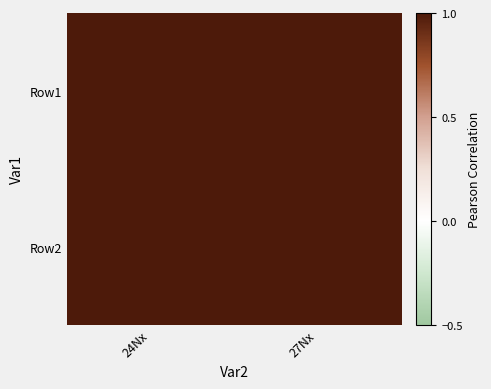

Which series has the largest range (max minus min)?

Row1